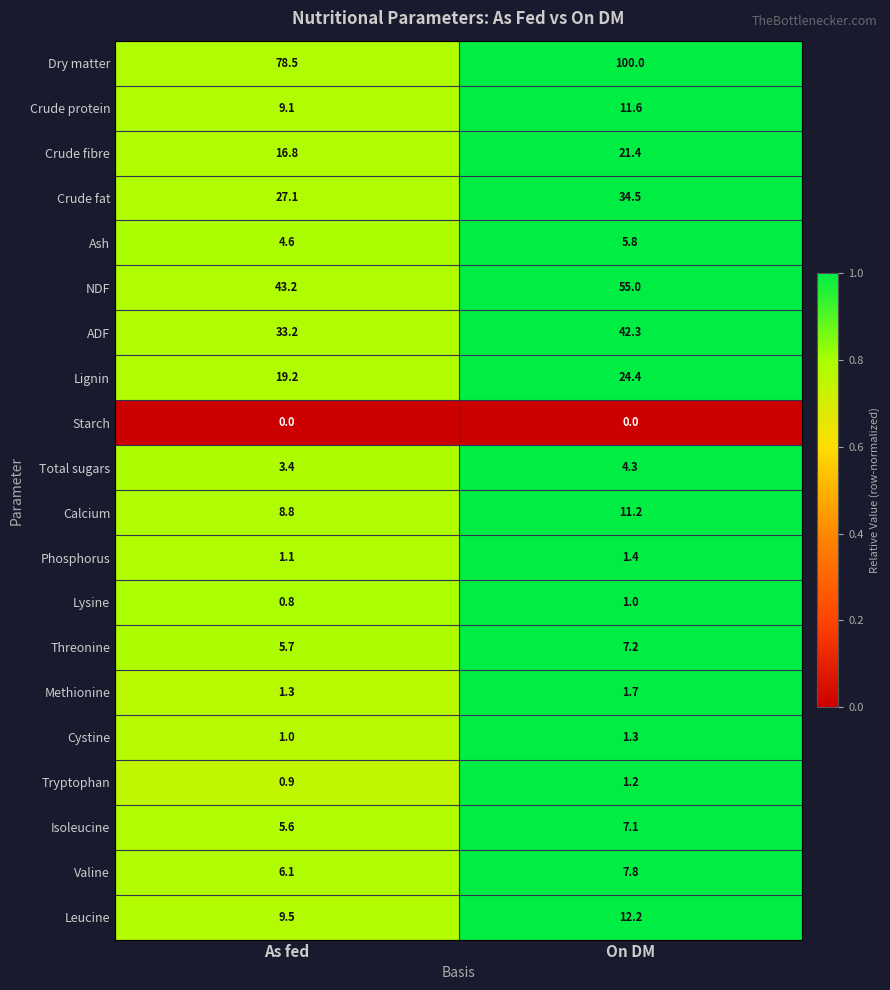

How many data points in Lignin are above 24?

1